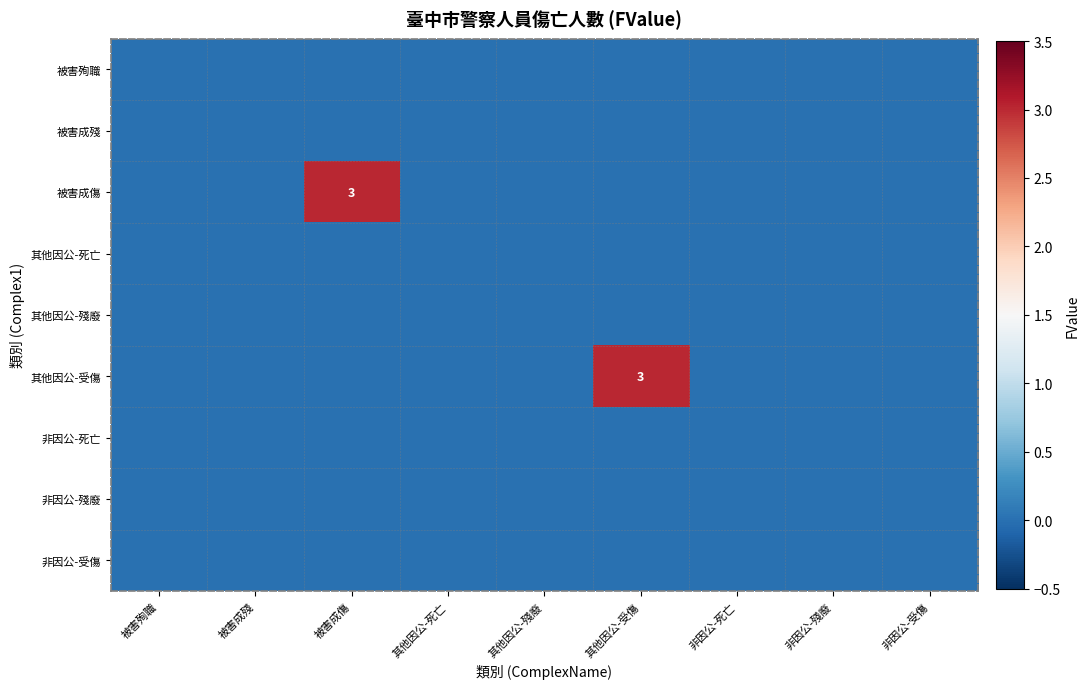

Rank the series by their maximum value, from highest to lowest.

被害成傷, 其他因公-受傷, 被害殉職, 被害成殘, 其他因公-死亡, 其他因公-殘廢, 非因公-死亡, 非因公-殘廢, 非因公-受傷